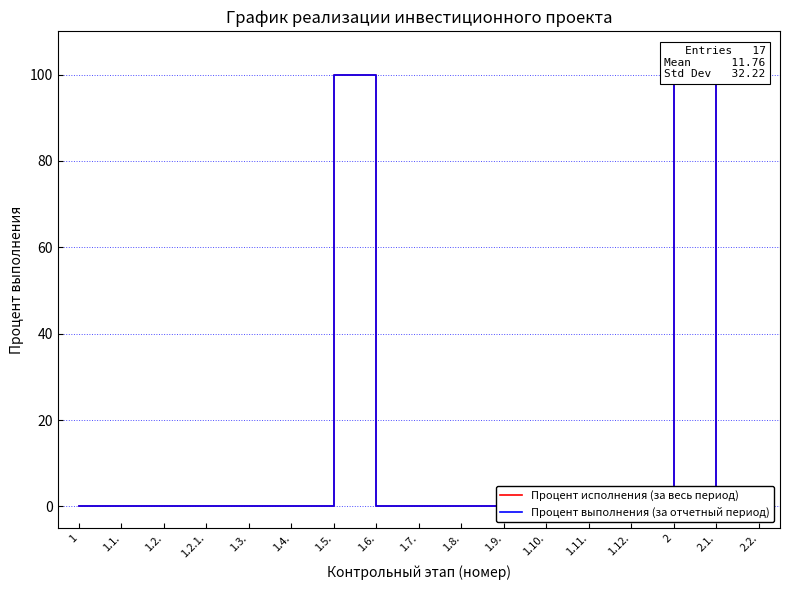

True or false: Процент выполнения (за отчетный период) has more than 1 points higher than both neighbors.

True